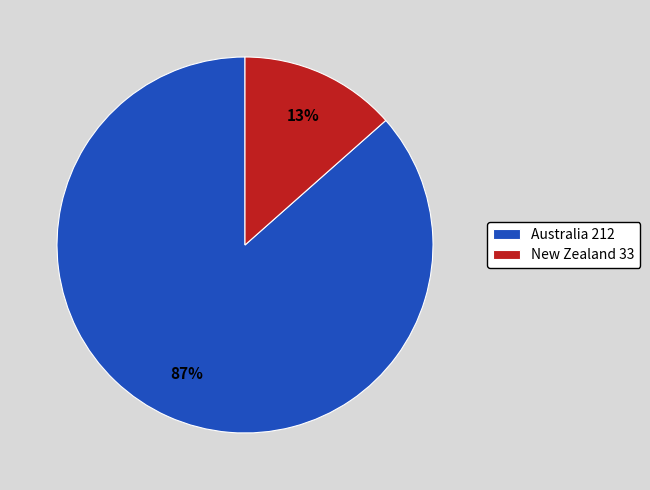

How many slices are in this pie chart?

2